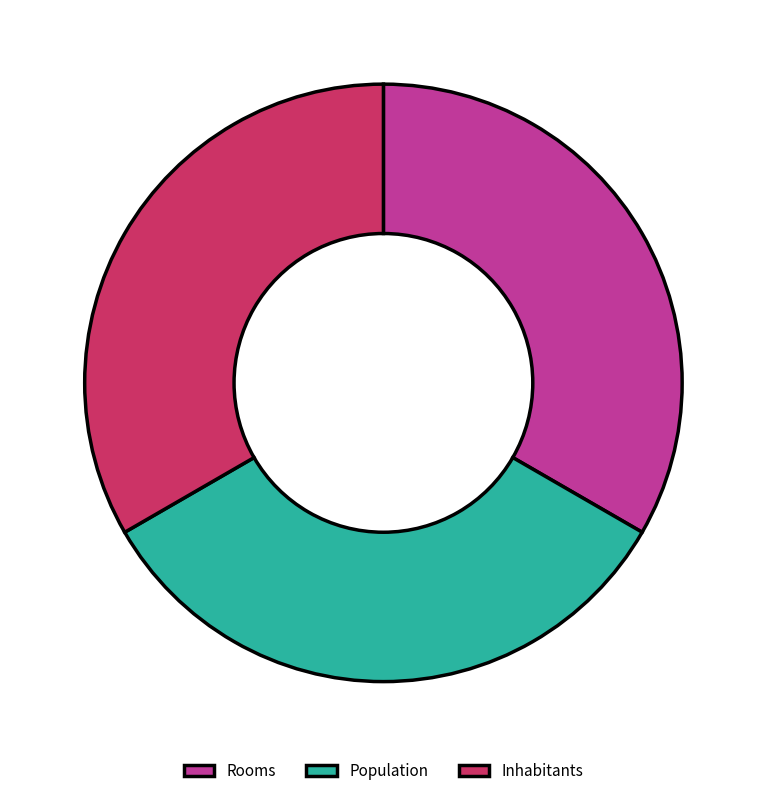

Combined, do Inhabitants and Rooms account for over 50%?

Yes